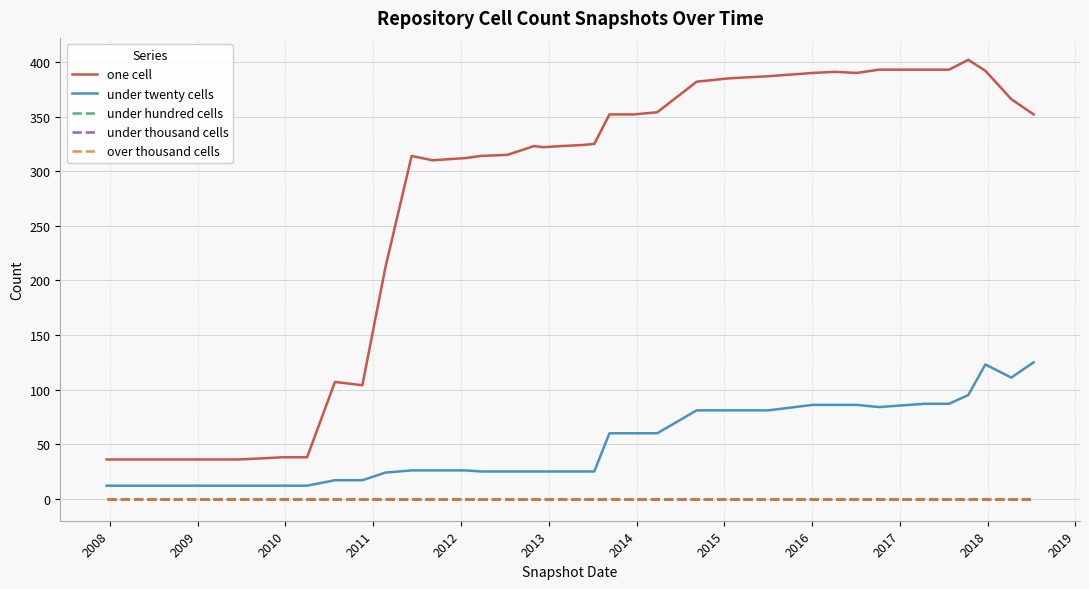

Does the chart have visible grid lines?

Yes